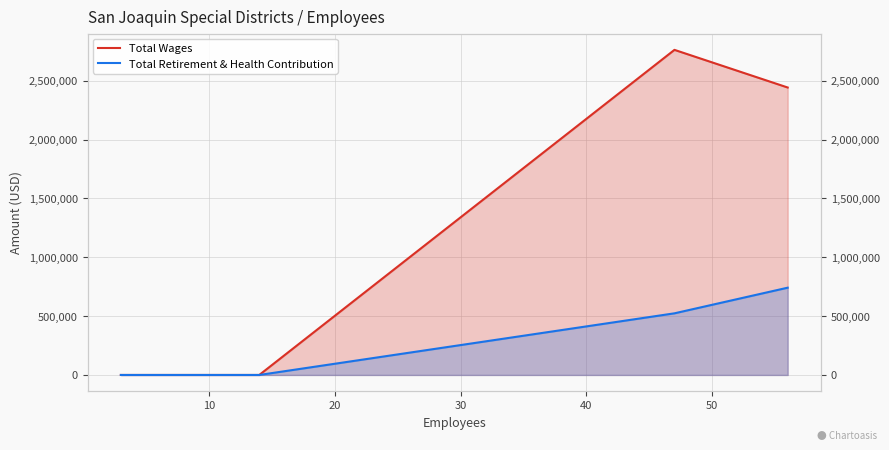

True or false: Total Wages and Total Retirement & Health Contribution cross at least once.

False